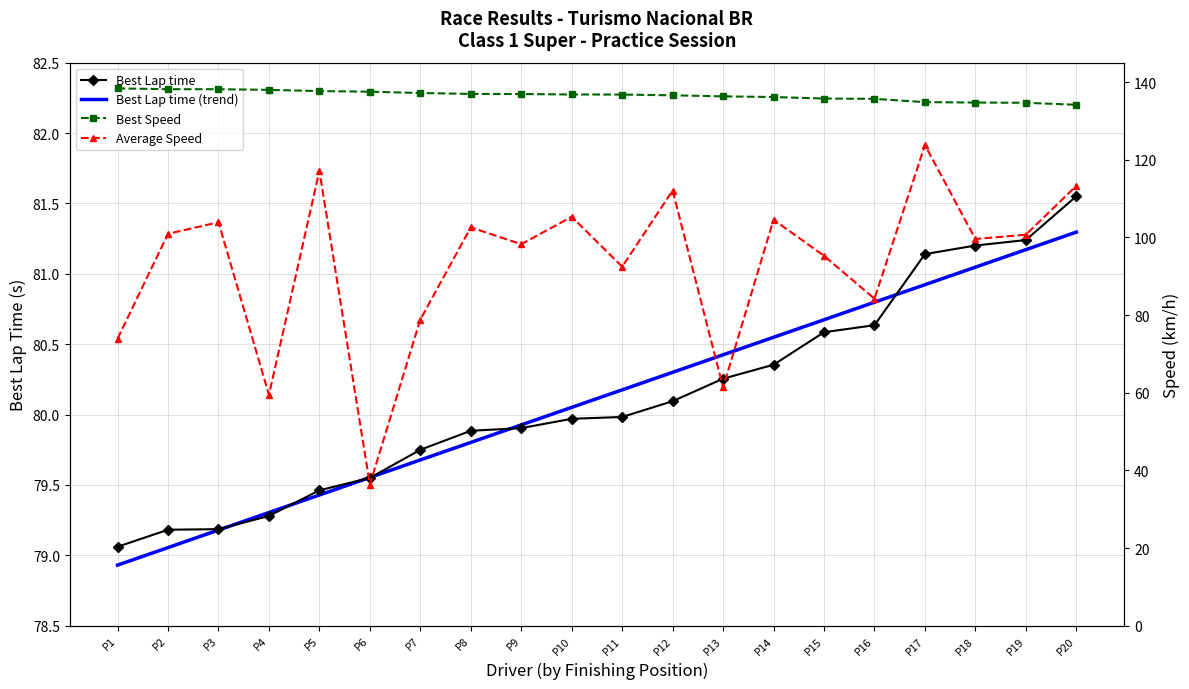

True or false: Best Lap time has more than 1 interior local peaks.

False